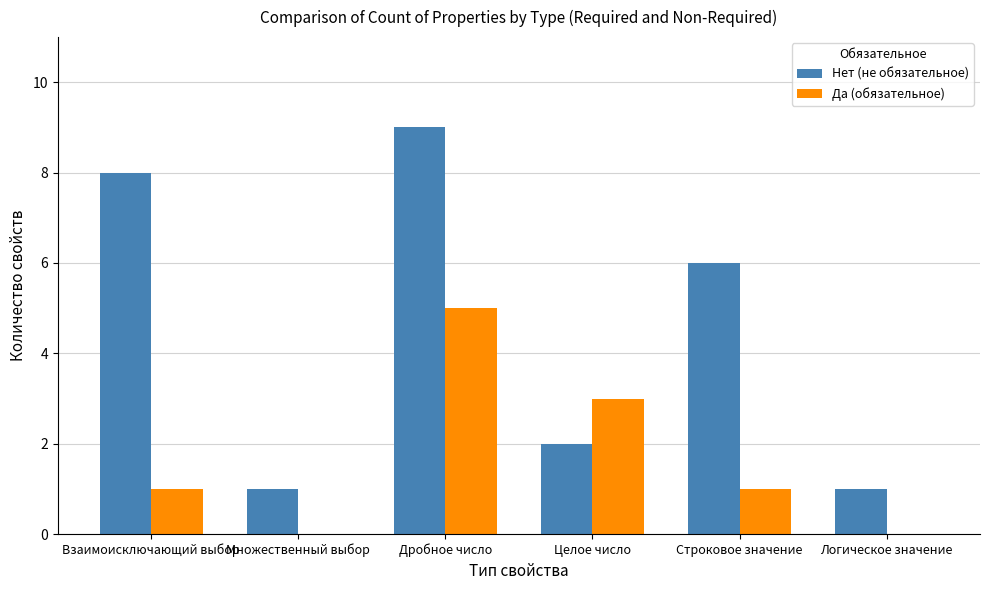

At which category does the chart reach its peak across all series?

Дробное число